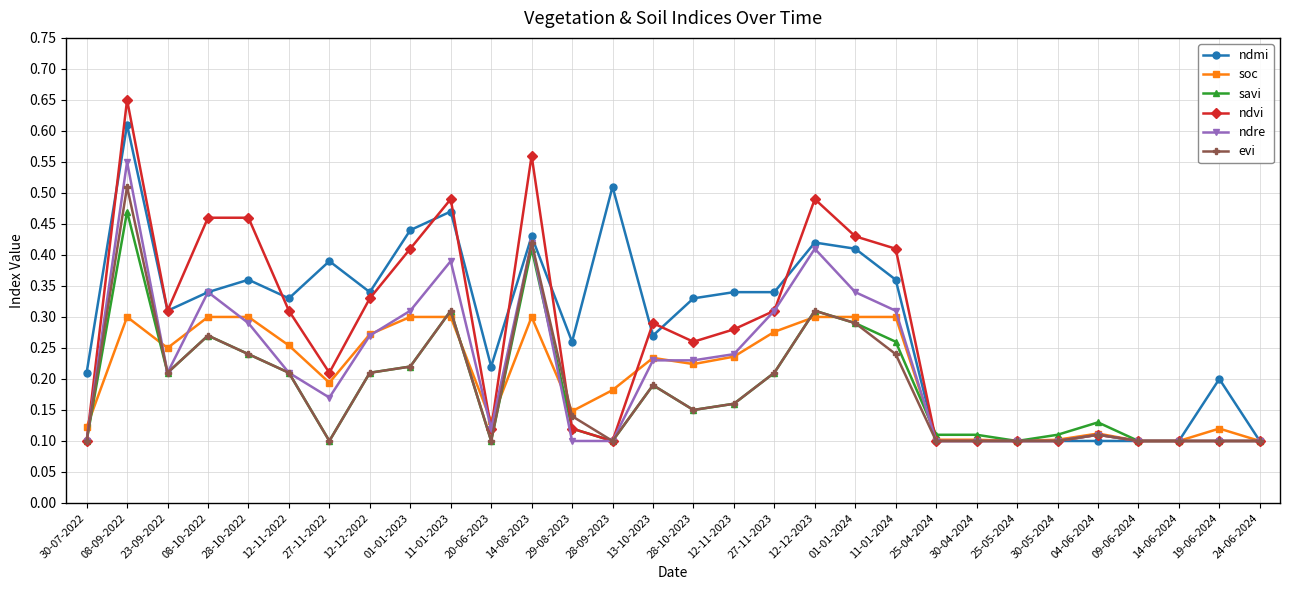

List the series in order of their peak value, highest first.

ndvi, ndmi, ndre, evi, savi, soc